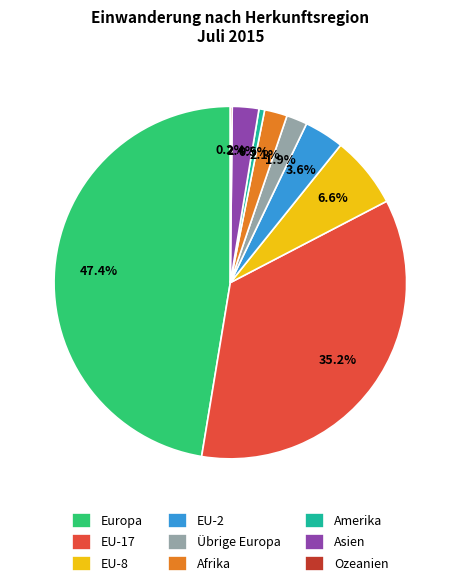

Does Asien account for over 50% of the chart?

No